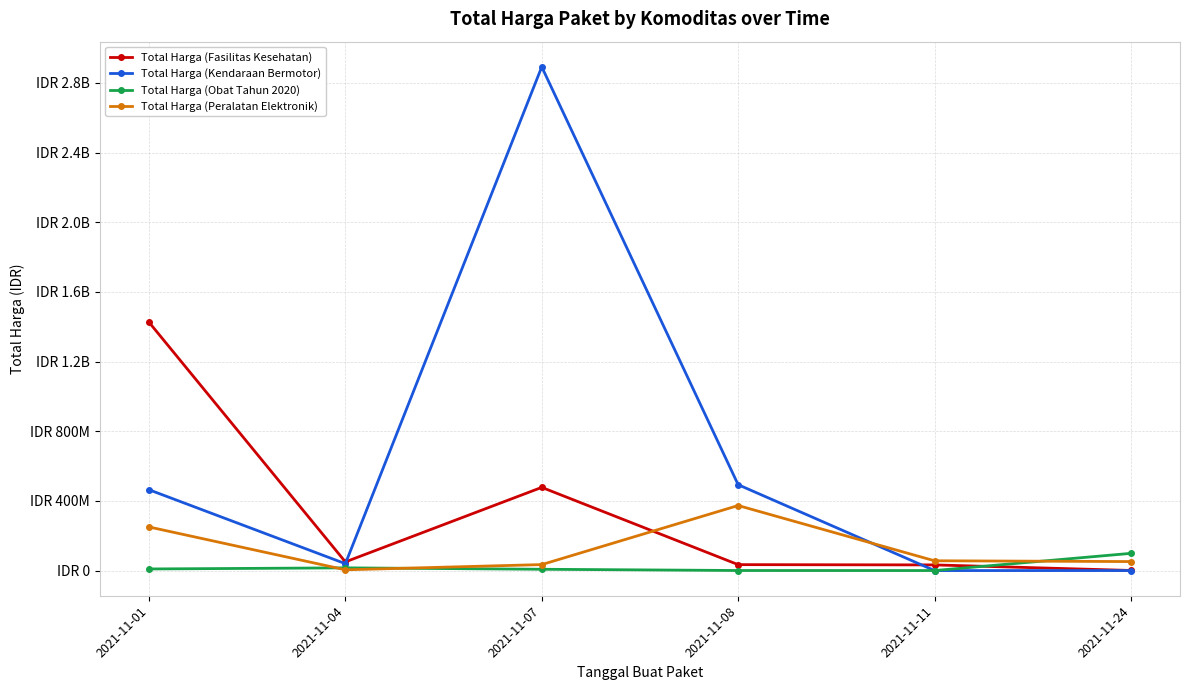

What are all the series names shown in the legend?

Total Harga (Fasilitas Kesehatan), Total Harga (Kendaraan Bermotor), Total Harga (Obat Tahun 2020), Total Harga (Peralatan Elektronik)